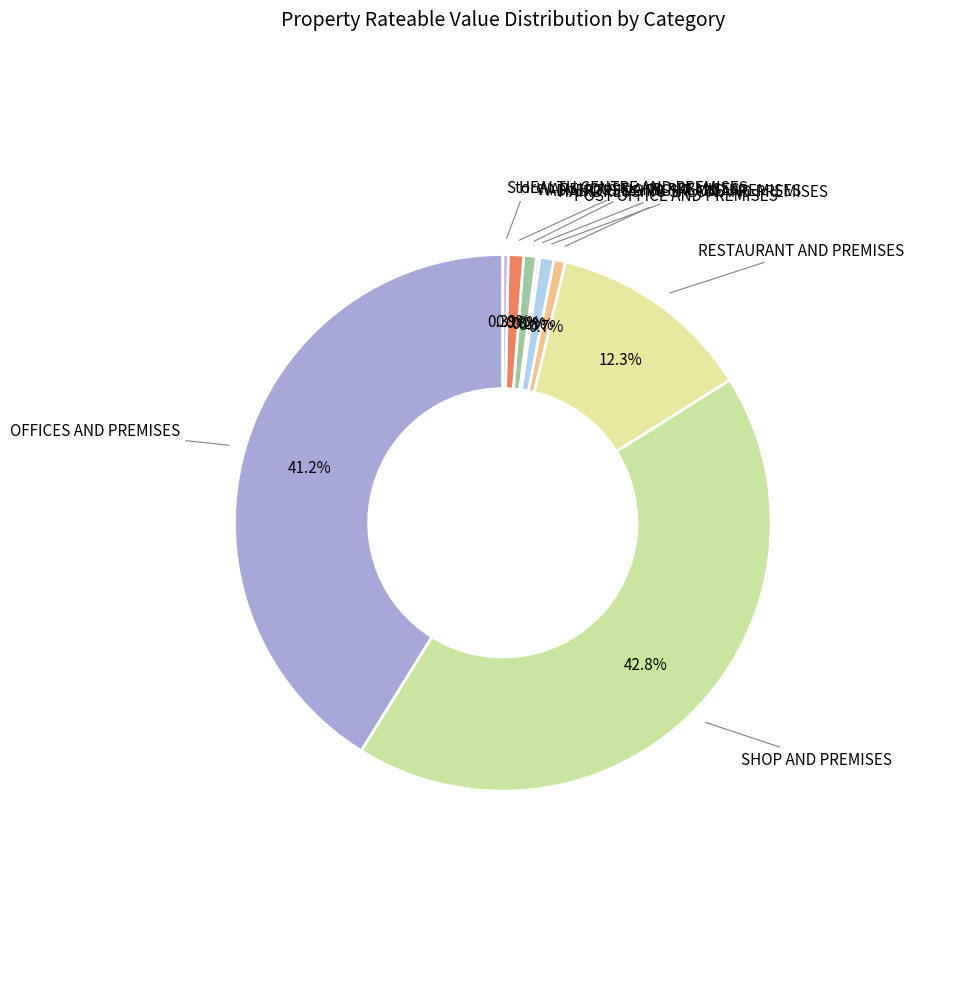

Is there a majority slice in this chart?

No